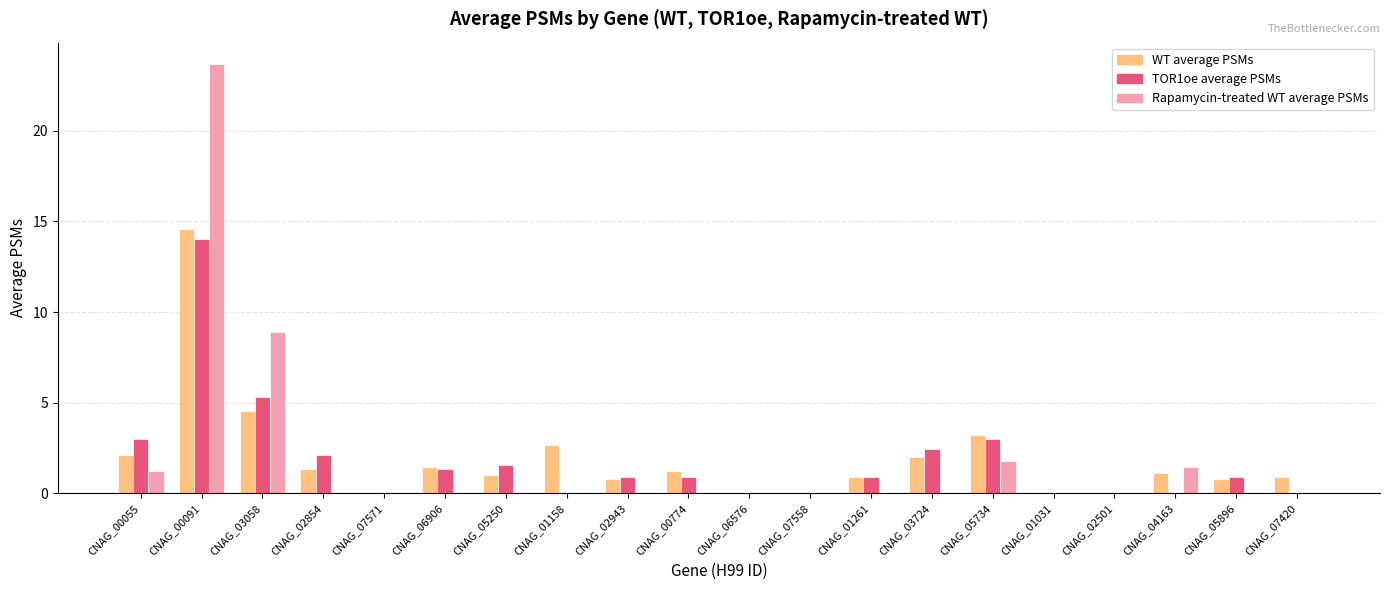

At which category is the sum across all series the highest?

CNAG_00091